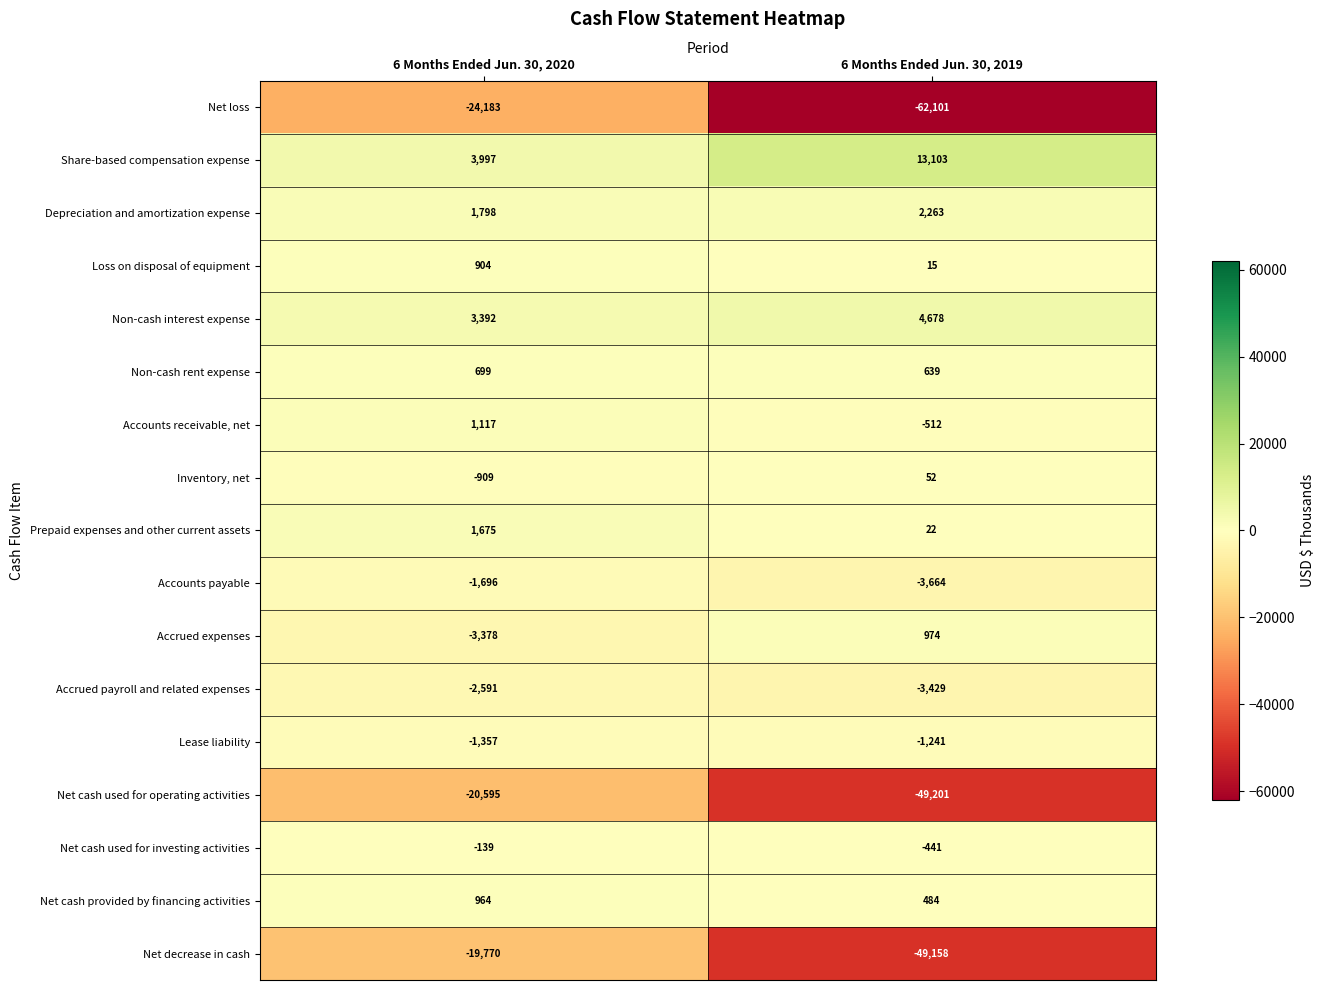

What is the smallest value displayed?

-62101